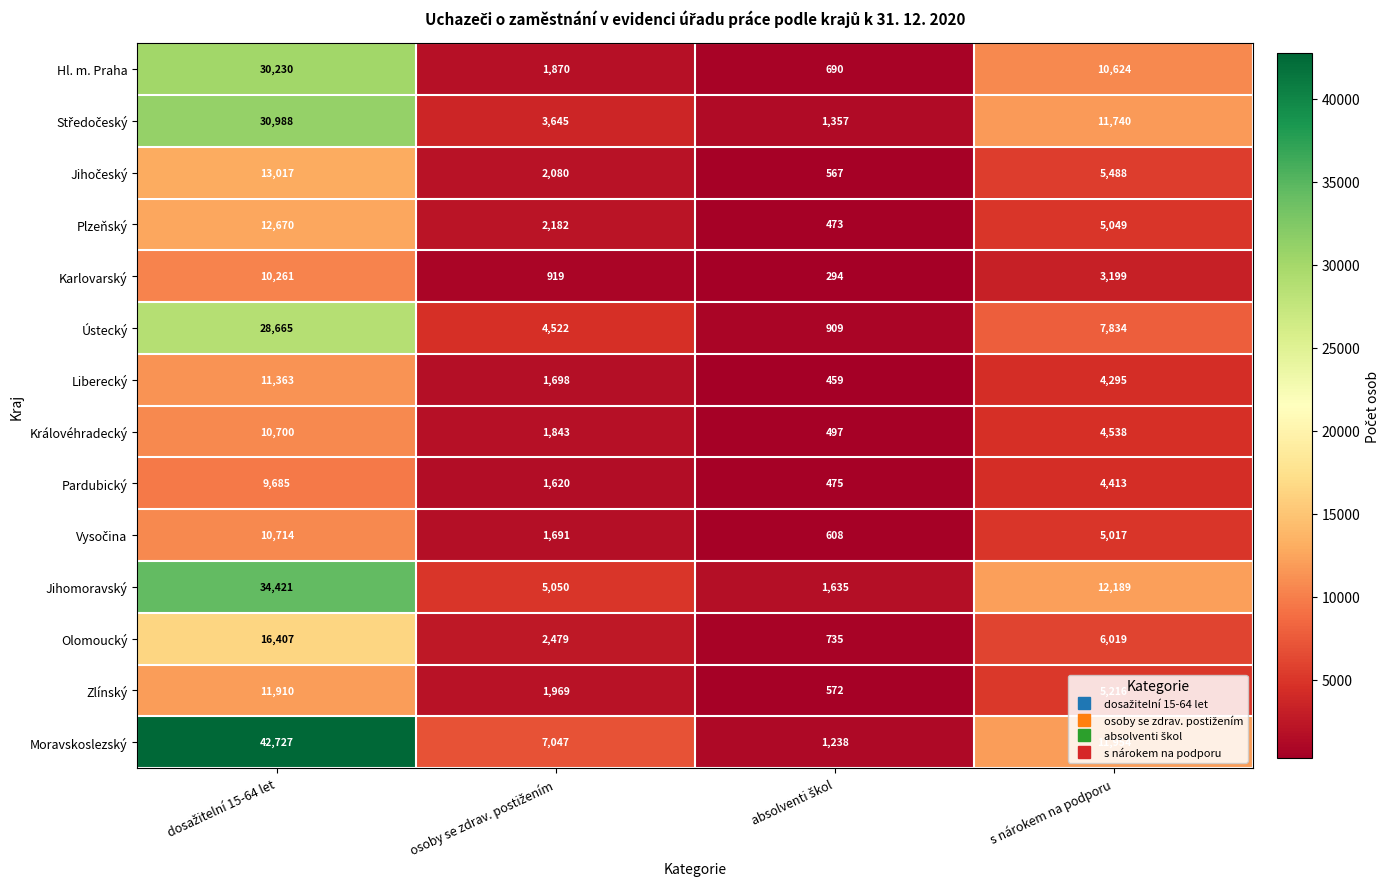

Which series has the widest spread of values?

Moravskoslezský